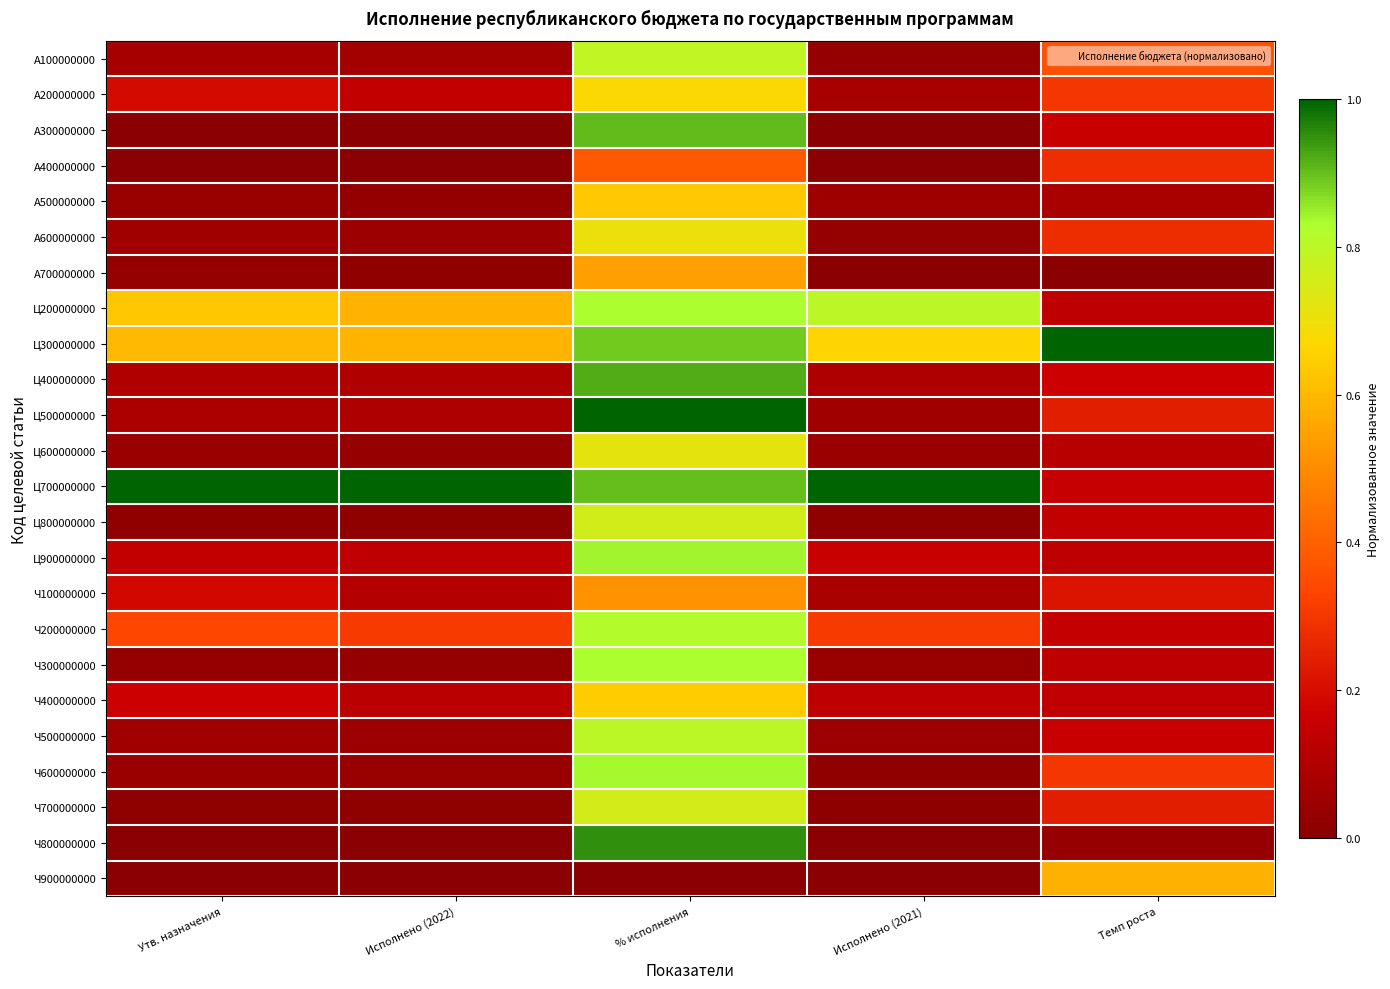

At Утв. назначения, list the series in order from largest to smallest.

Ц700000000, Ц200000000, Ц300000000, Ч200000000, А200000000, Ч100000000, Ч400000000, Ц900000000, Ц400000000, Ц500000000, А100000000, А600000000, Ч500000000, Ц600000000, Ч600000000, А500000000, Ч300000000, А700000000, Ц800000000, Ч700000000, А400000000, А300000000, Ч900000000, Ч800000000